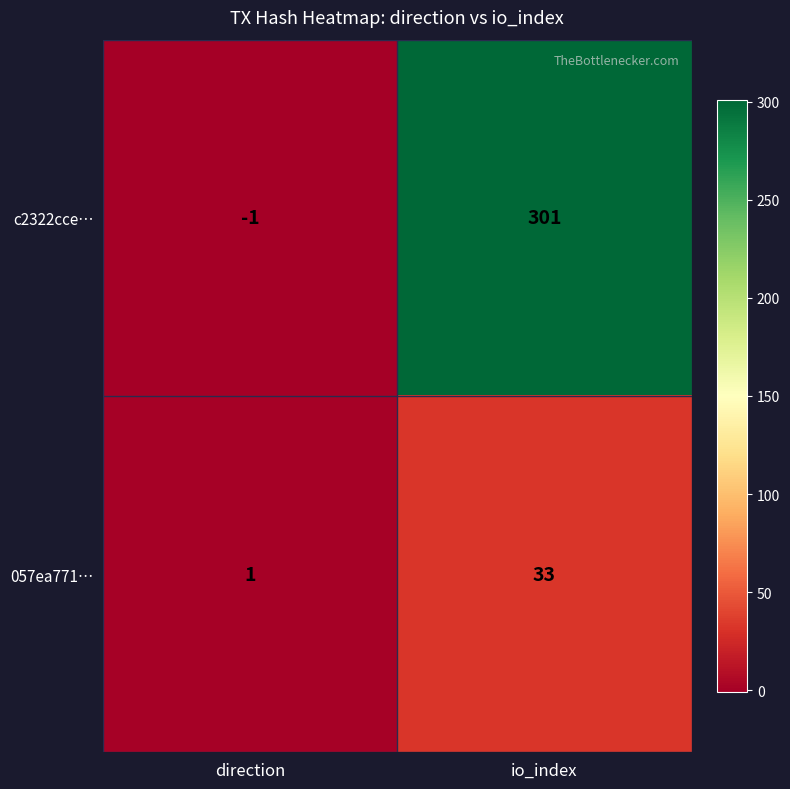

What is the sum of all 057ea771… values?

34